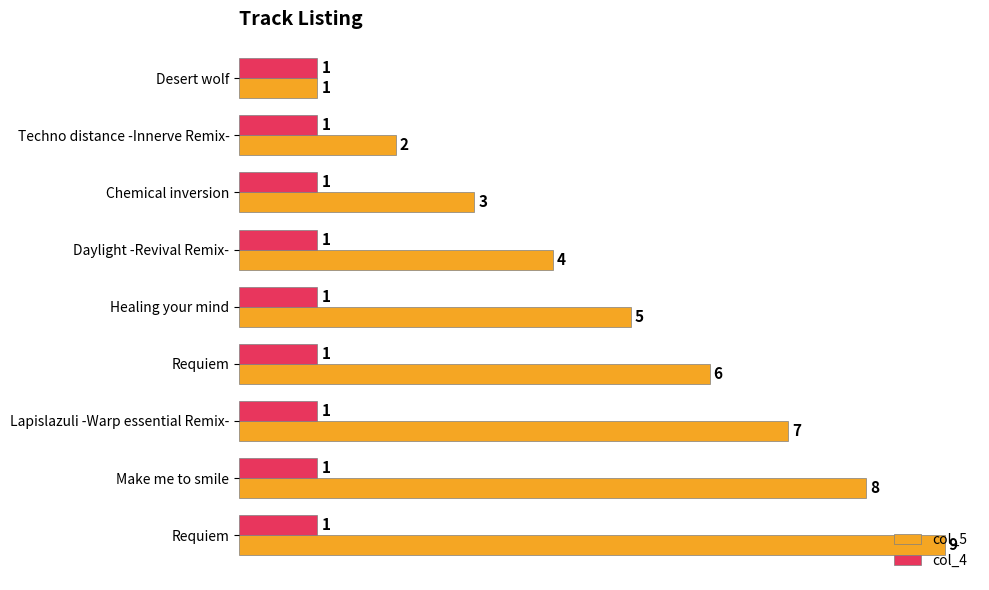

List the series in order of their peak value, highest first.

col_5, col_4